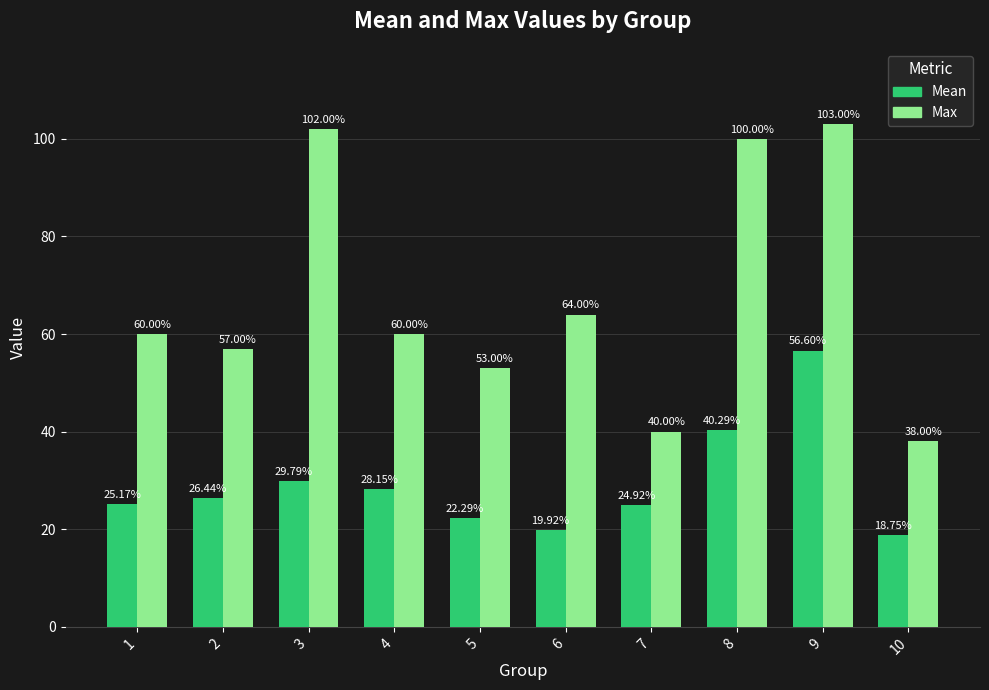

What is the minimum value shown in the chart?

18.8